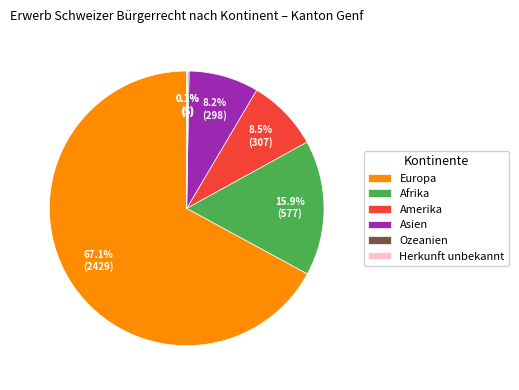

The Amerika slice represents 1% of the pie. True or false?

False